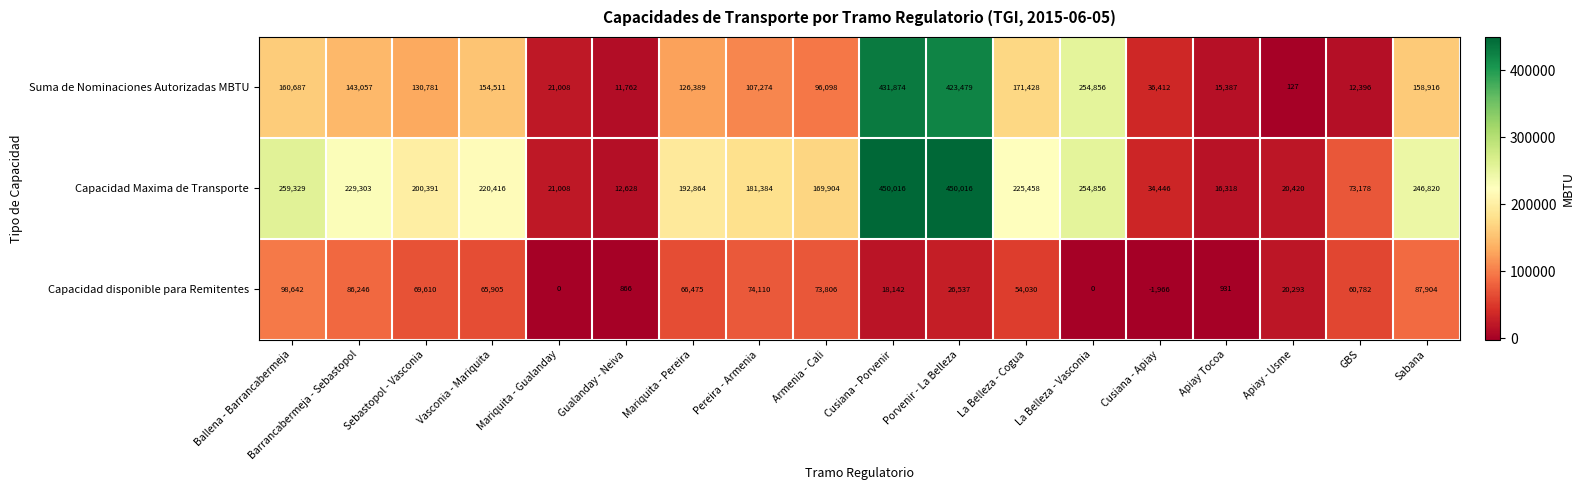

Is the value of Capacidad disponible para Remitentes at Barrancabermeja - Sebastopol greater than the value of Suma de Nominaciones Autorizadas MBTU at Ballena - Barrancabermeja?

No